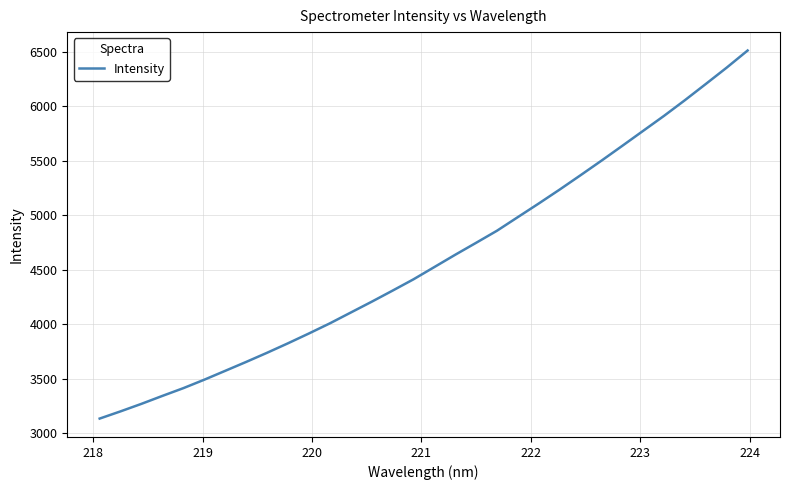

What is the difference between the maximum and minimum values?

3381.6